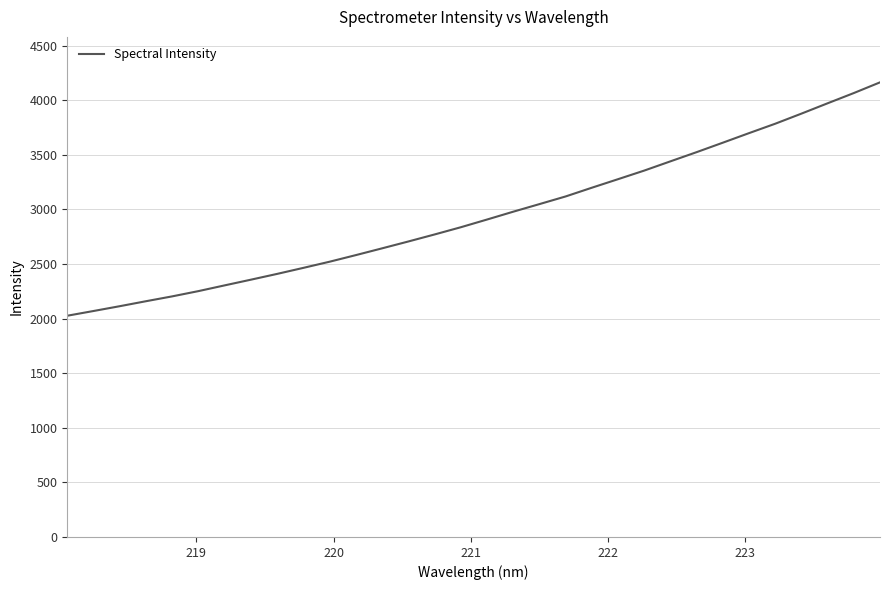

How many series are shown in this chart?

1